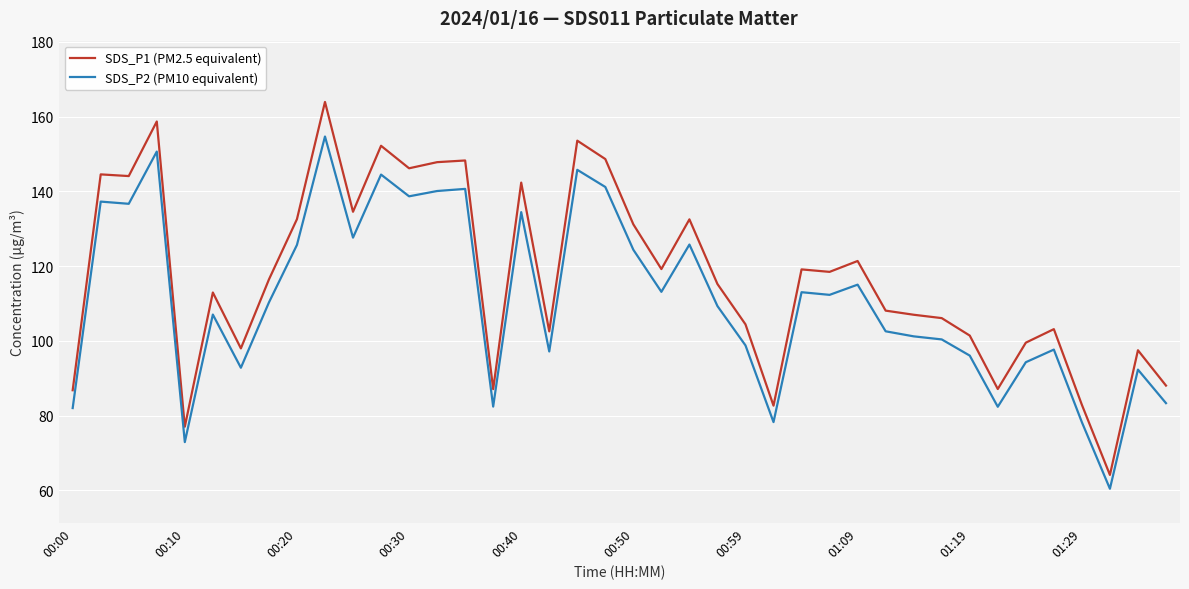

Which series has the largest total across all categories?

SDS_P1 (PM2.5 equivalent)